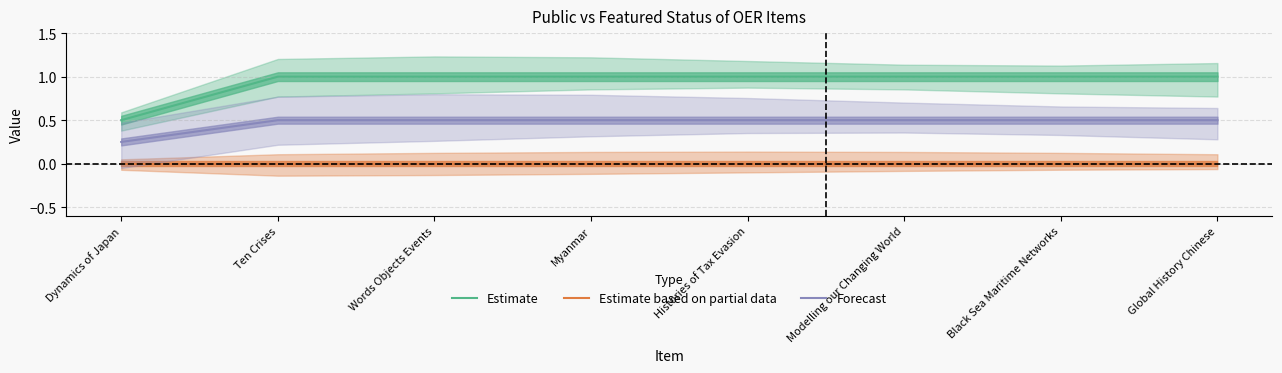

Where is Estimate nearest to the value 0?

Dynamics of Japan